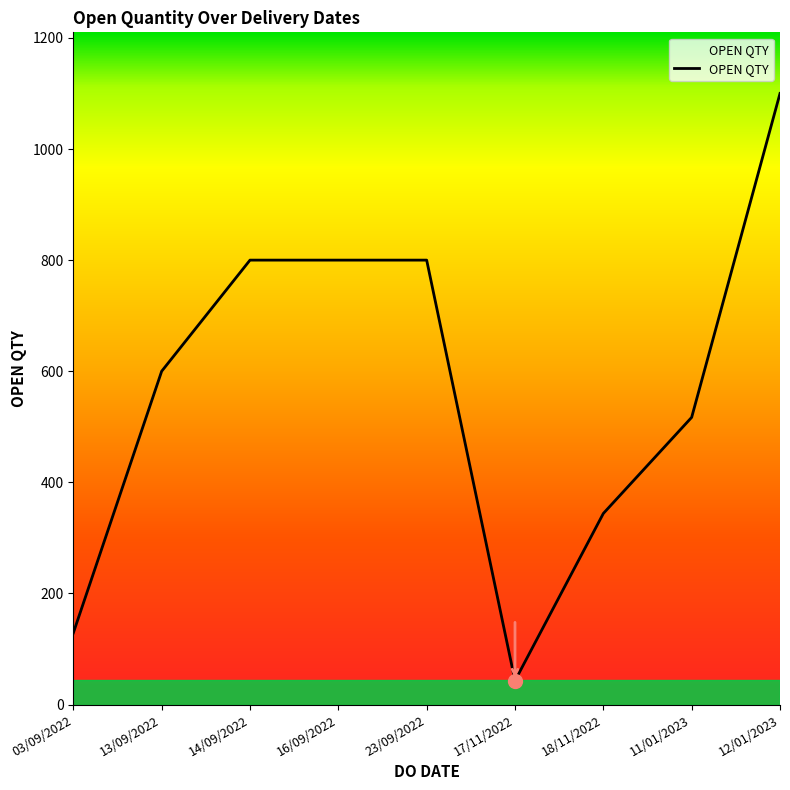

What is the sum of the values at 13/09/2022 and 18/11/2022?

944